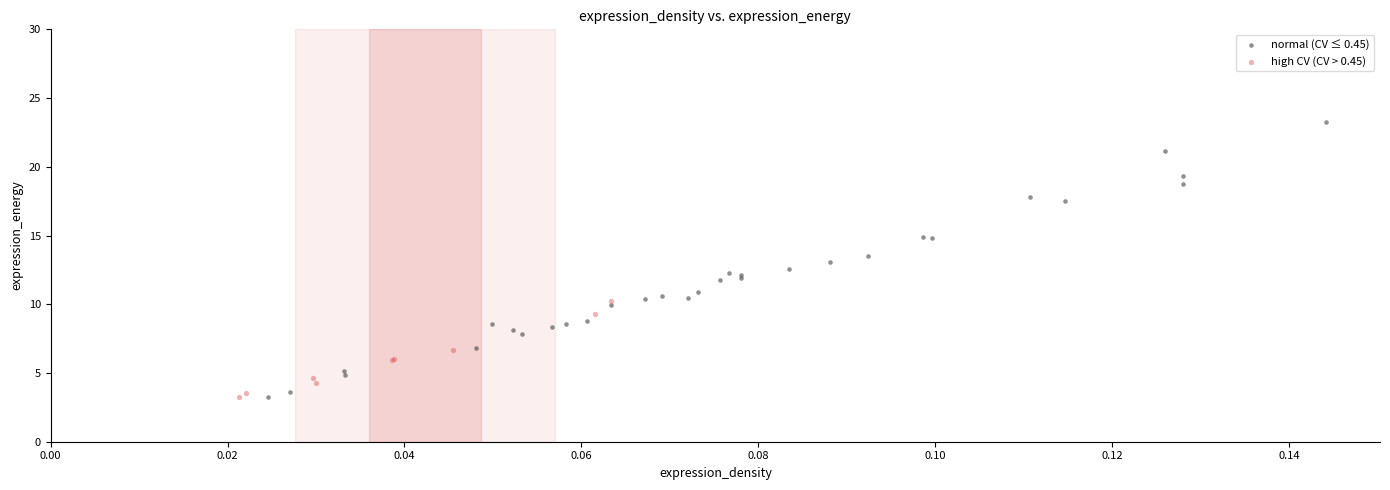

Which series reaches the maximum Y coordinate?

normal (CV ≤ 0.45)